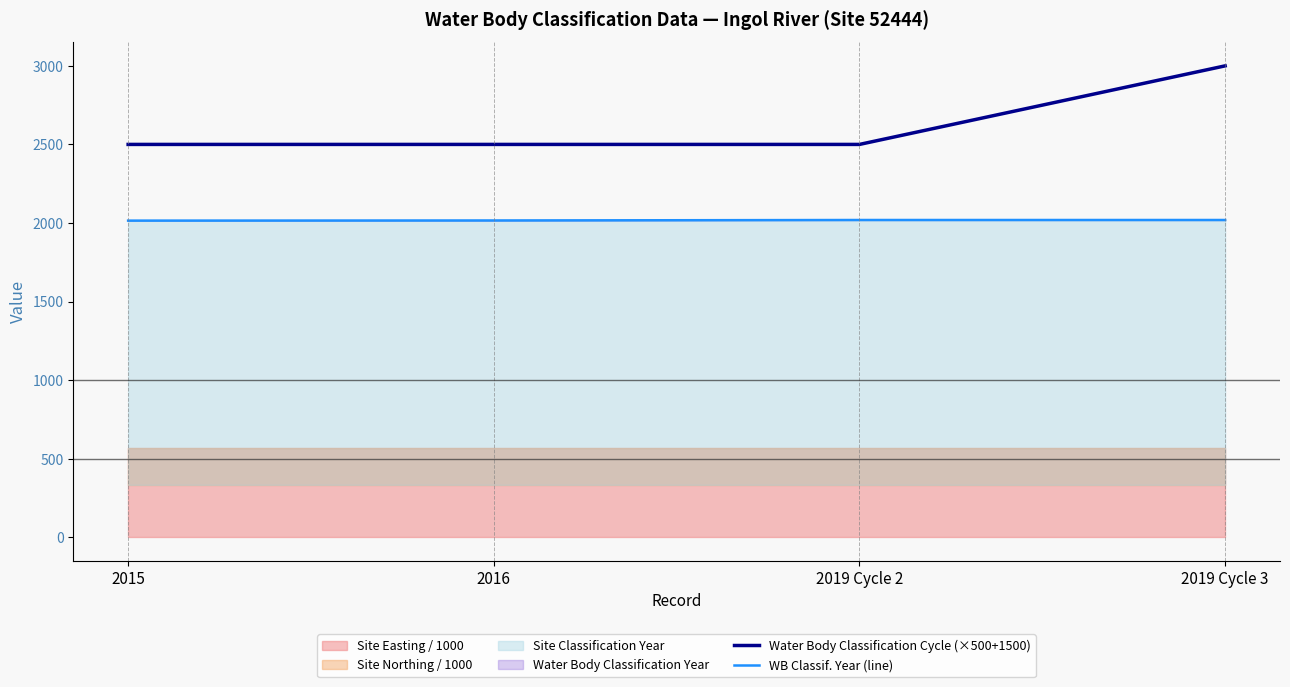

Between 2019 Cycle 2 and 2015, which is larger?

2019 Cycle 2